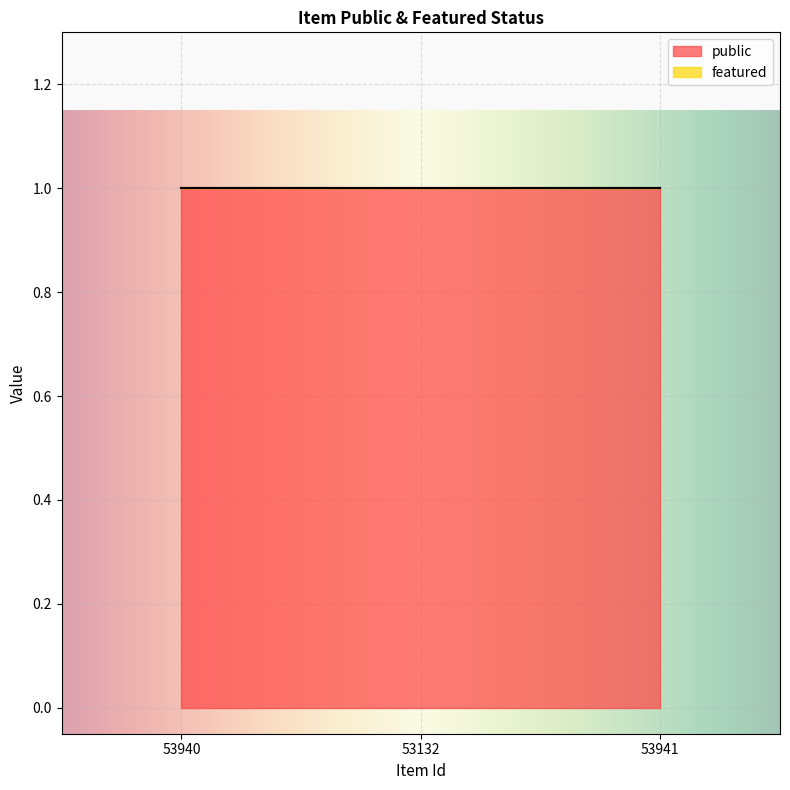

How many series are shown in this chart?

2